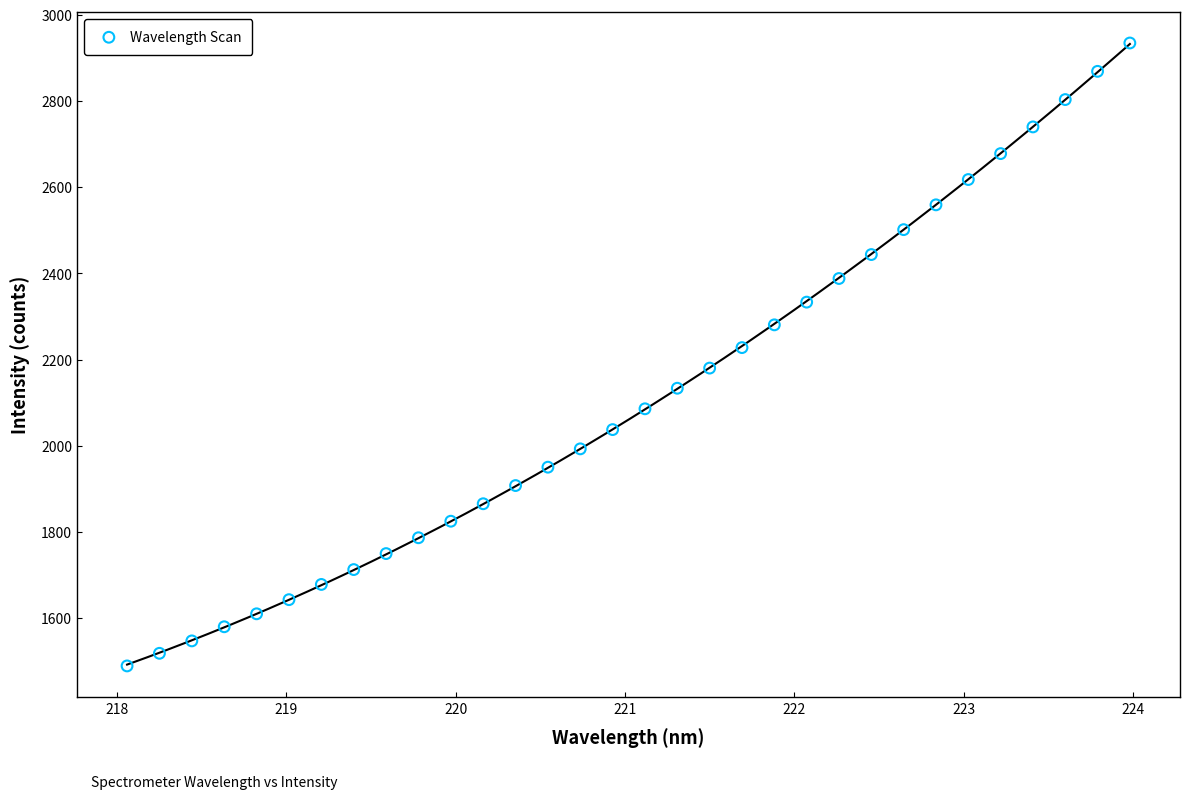

What is the range of Y values (max minus min)?

1445.2